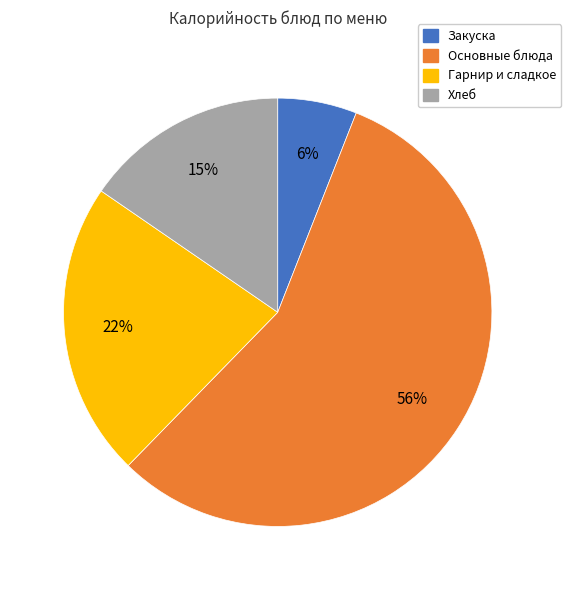

Do Гарнир и сладкое and Закуска together represent more than half of the pie?

No